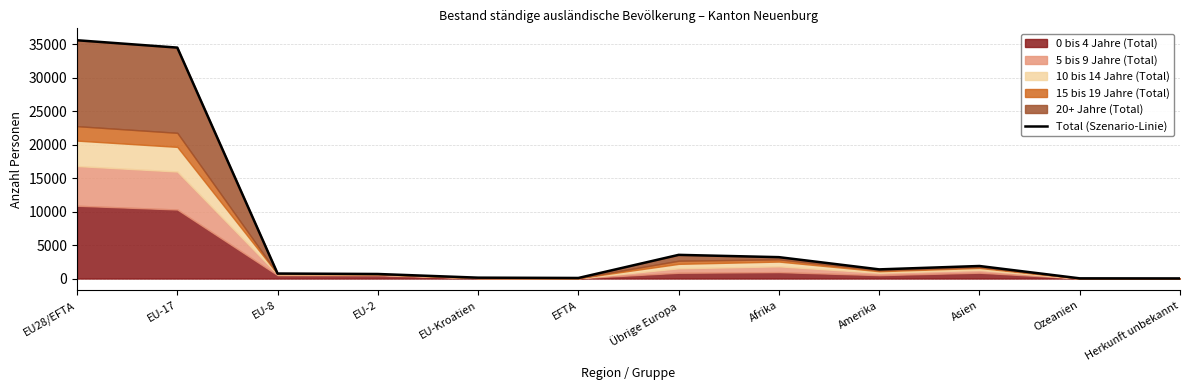

The chart shows a value of 49780 at EU28/EFTA. True or false?

False